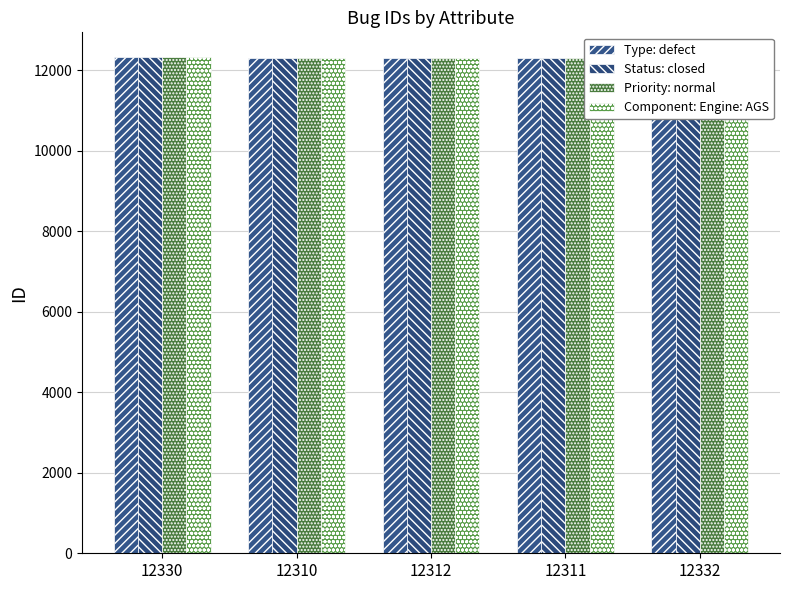

True or false: Component: Engine: AGS has a value of 12330 at 12330.

True